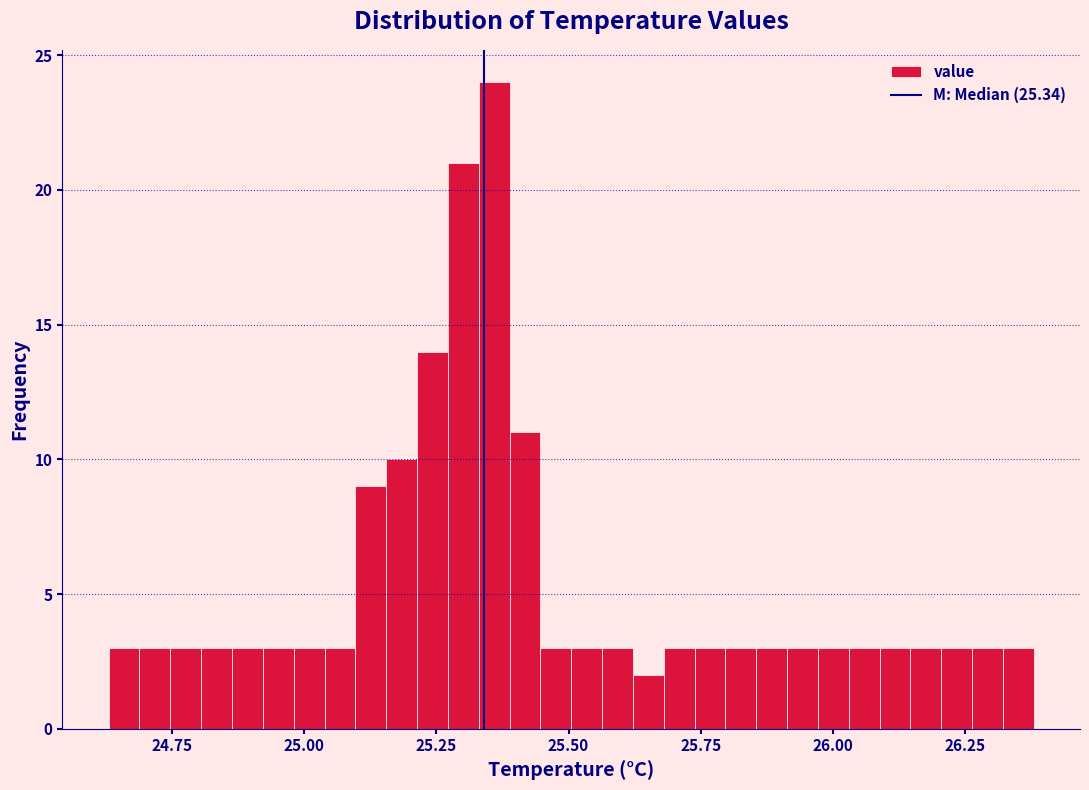

Around what value on the x-axis is the tallest bar? Give the approximate position of its centre, as read against the axis.

25.35